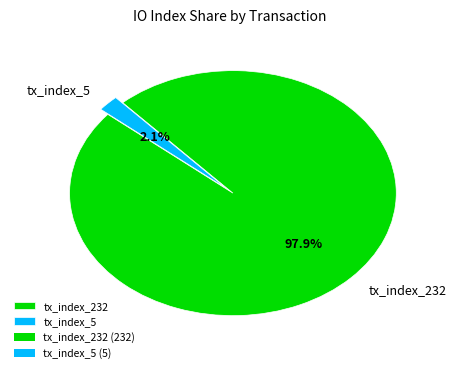

Which slice represents more than half of the pie?

tx_index_232